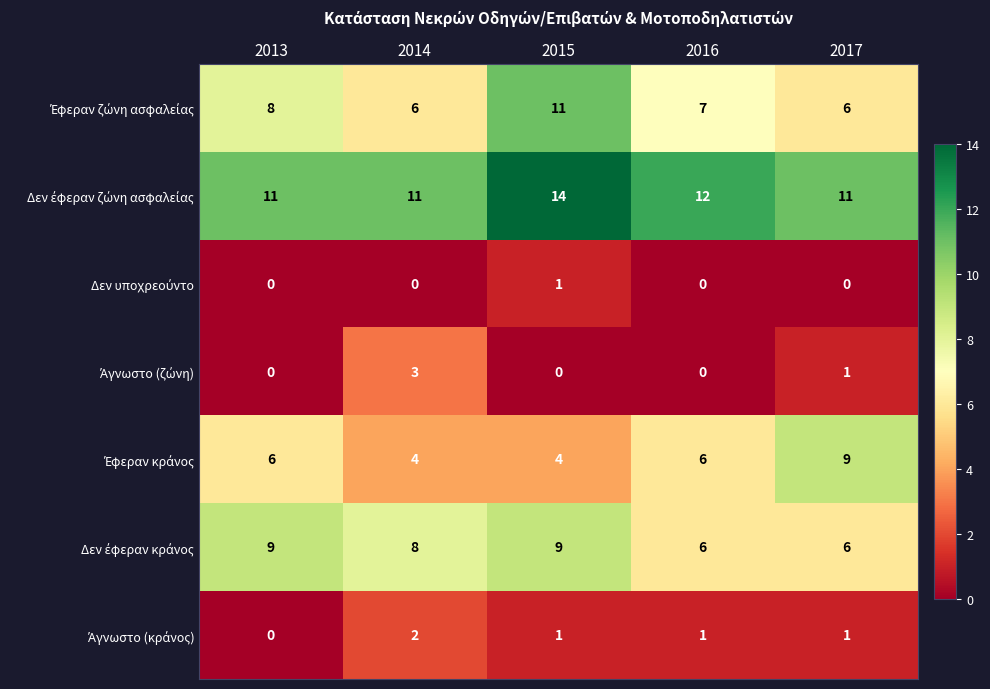

What is the difference between the highest and lowest values at 2016?

12